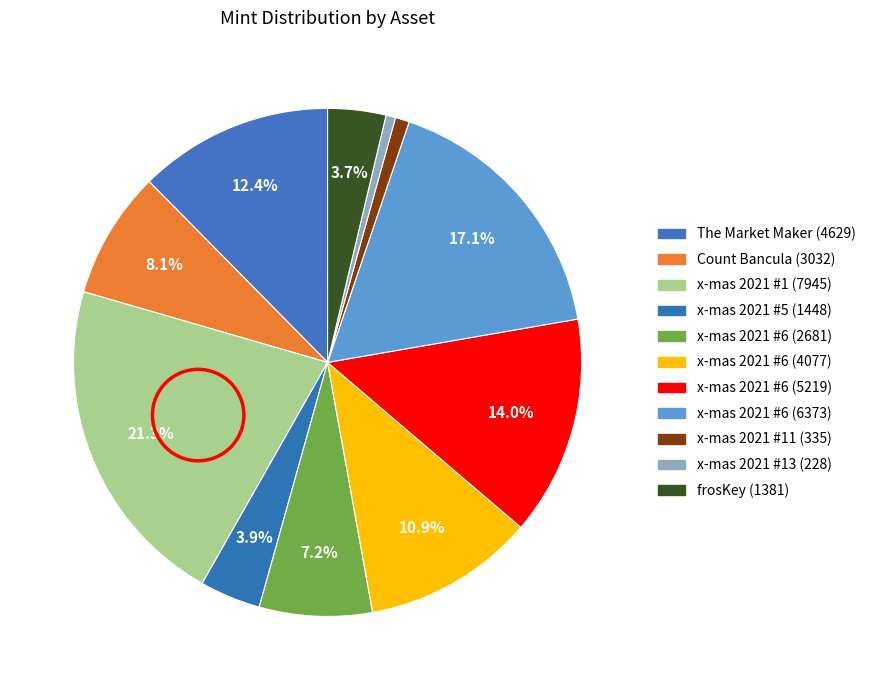

Count the number of slices in the pie.

11